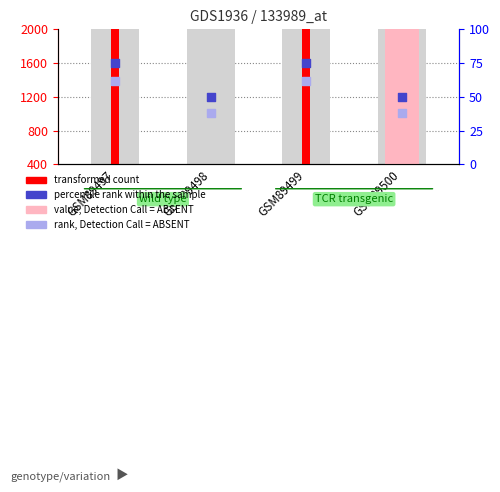

Which series has the widest spread of Y values?

percentile rank within the sample